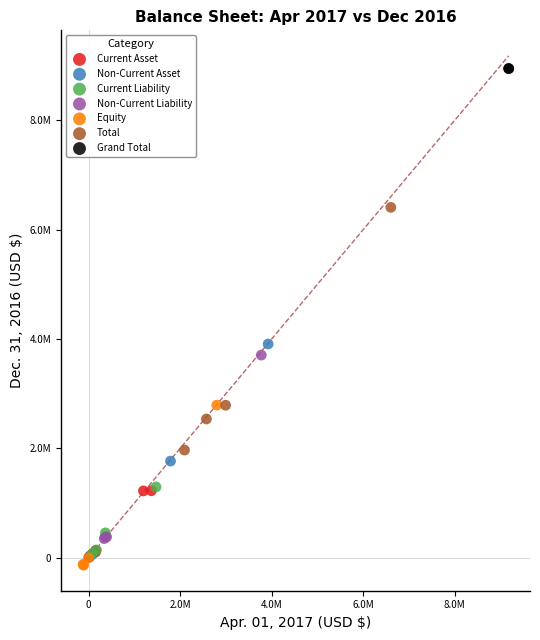

What are all the series names shown in the legend?

Current Asset, Non-Current Asset, Current Liability, Non-Current Liability, Equity, Total, Grand Total